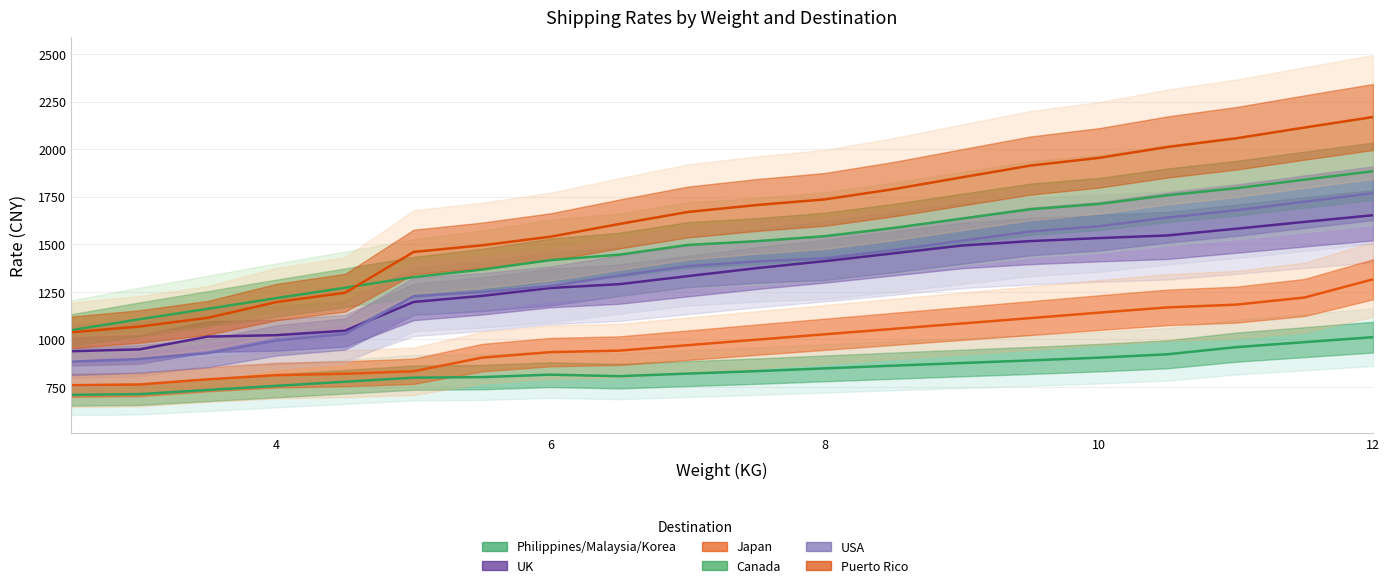

What is the value of the Puerto Rico point at the 16th from the left?

1954.3